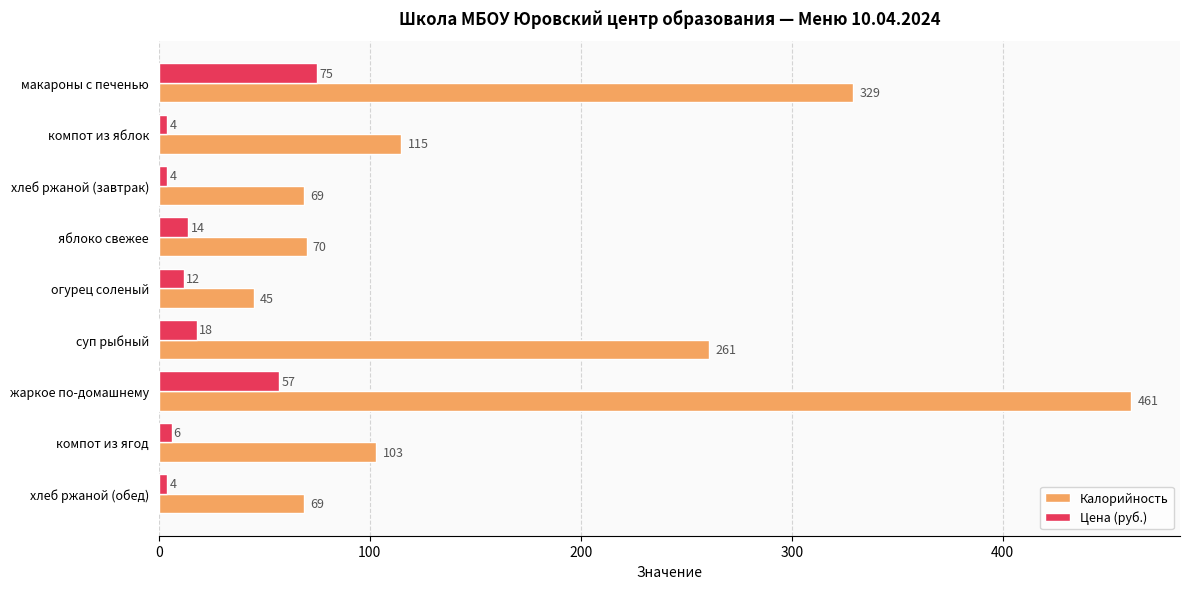

Is it true that Калорийность equals 69 at хлеб ржаной (завтрак)?

True